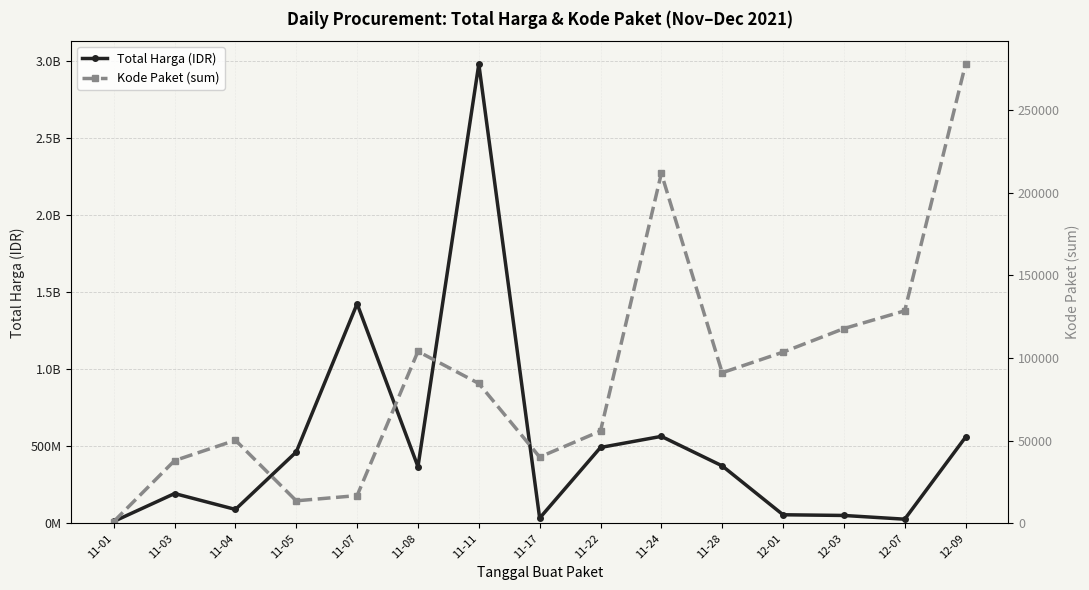

What is the total value across all series at 12-01?

56256341